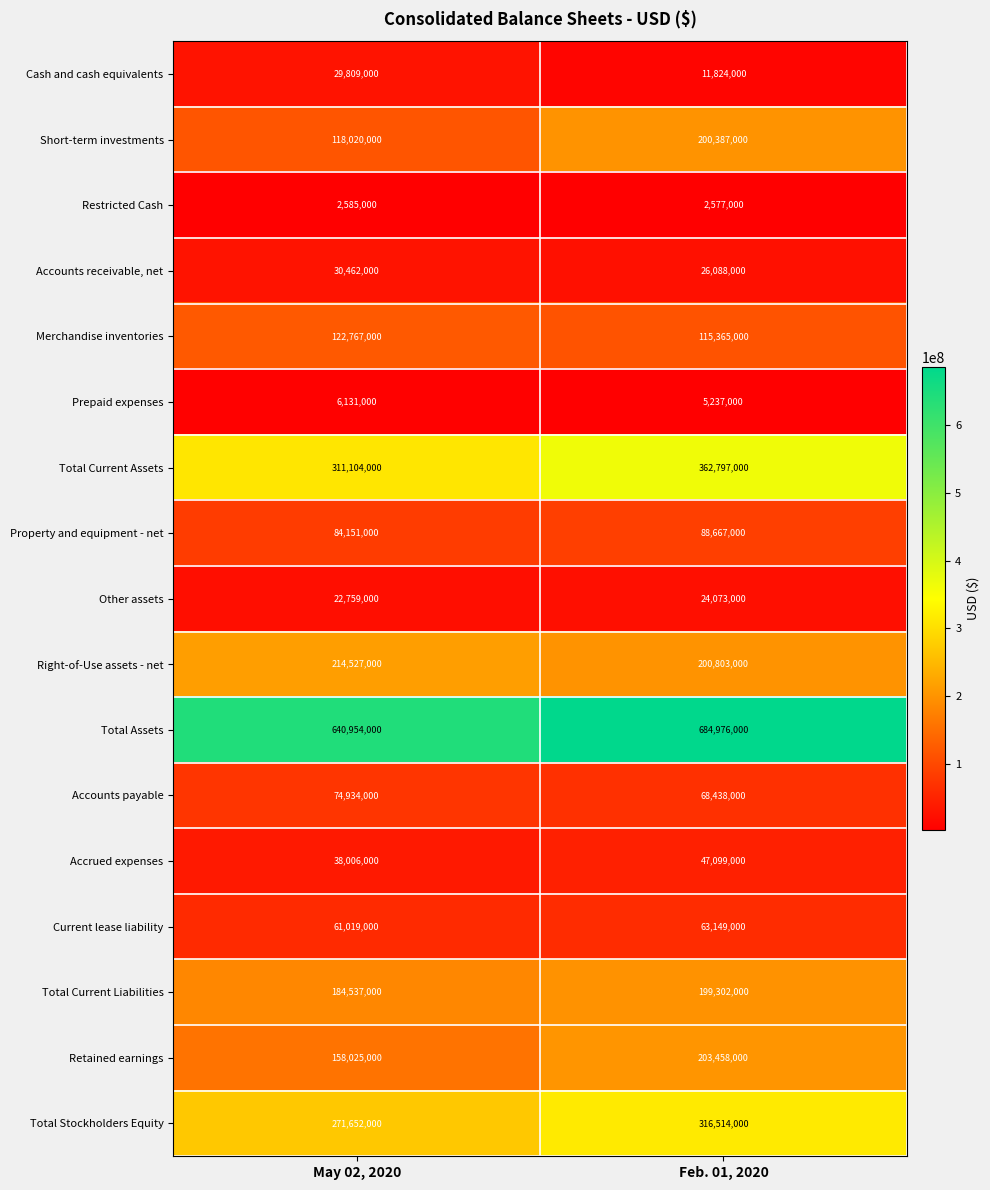

Is it true that Accounts payable equals 47611414 at Feb. 01, 2020?

False